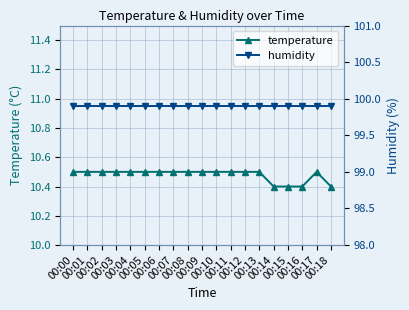

What is the average value of the humidity series?

99.9